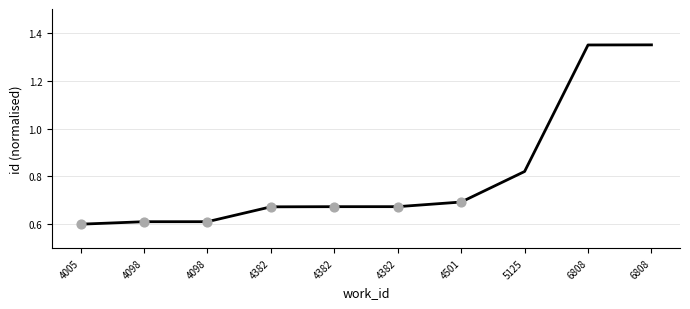

Does the chart have visible grid lines?

Yes